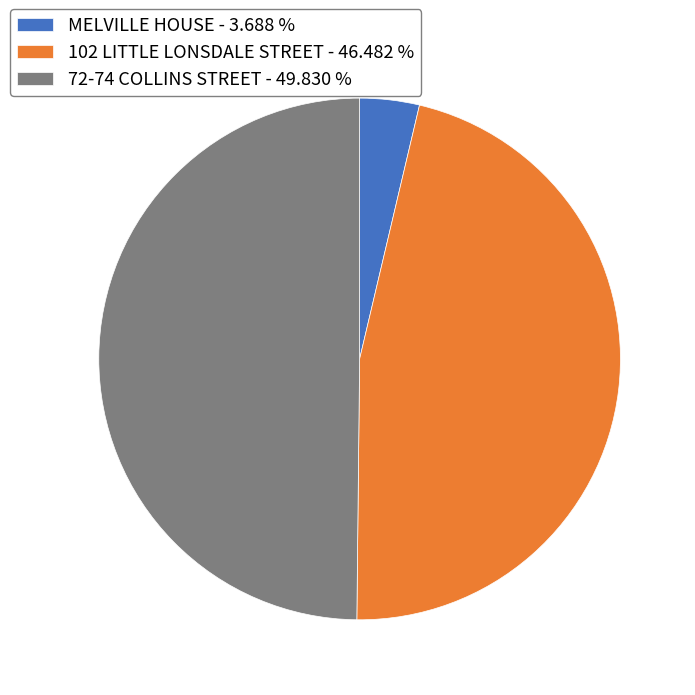

Is the sum of 72-74 COLLINS STREET - 49.830 % and 102 LITTLE LONSDALE STREET - 46.482 % greater than half?

Yes